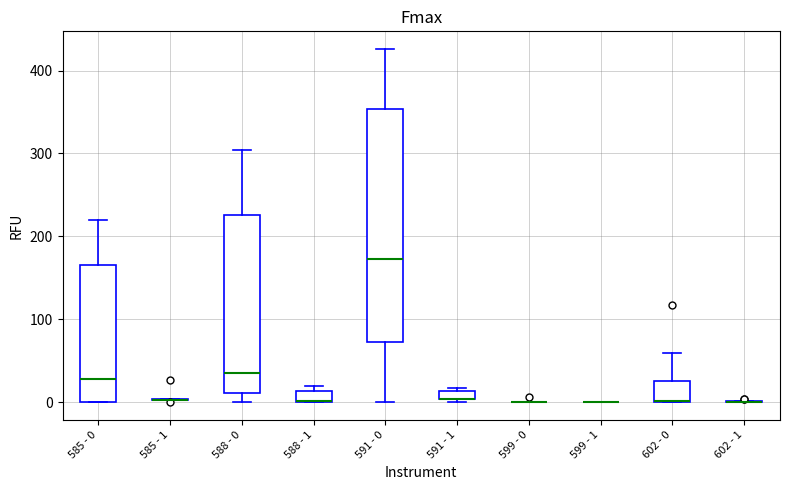

Comparing the boxes themselves (not the whiskers), which one is the tallest?

591 - 0